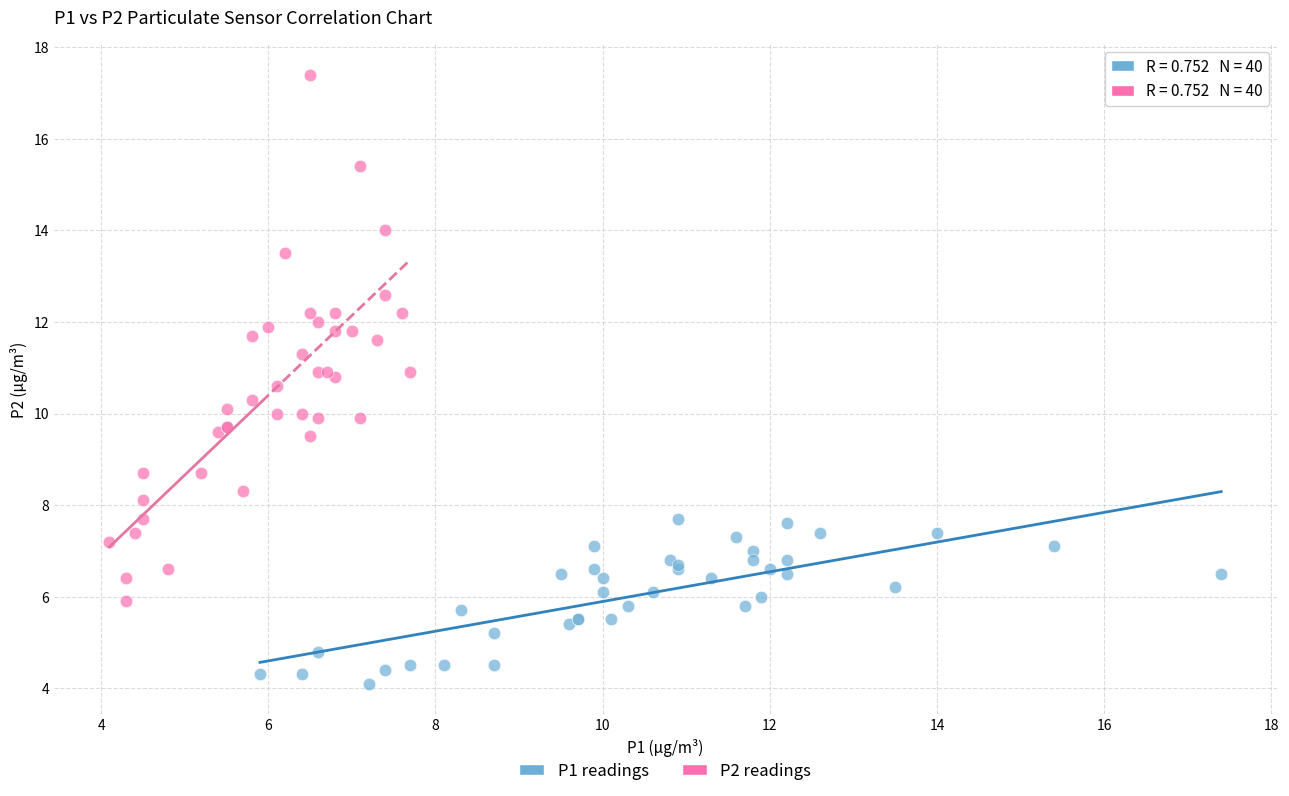

Which series has the widest spread of Y values?

P2 readings